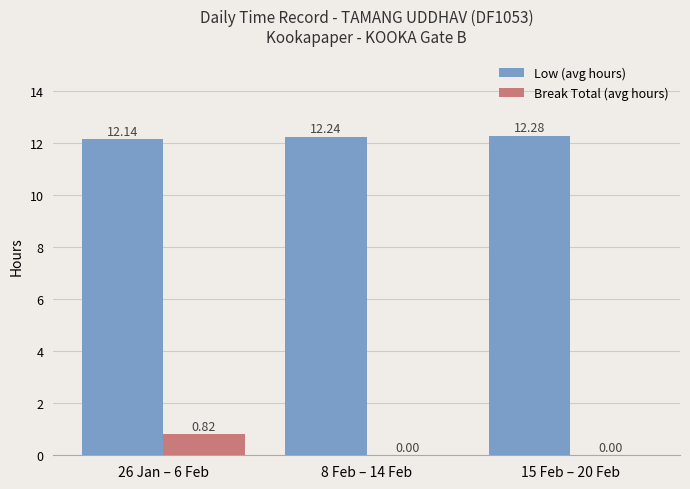

Which series changed the most between 26 Jan – 6 Feb and 15 Feb – 20 Feb?

Break Total (avg hours)